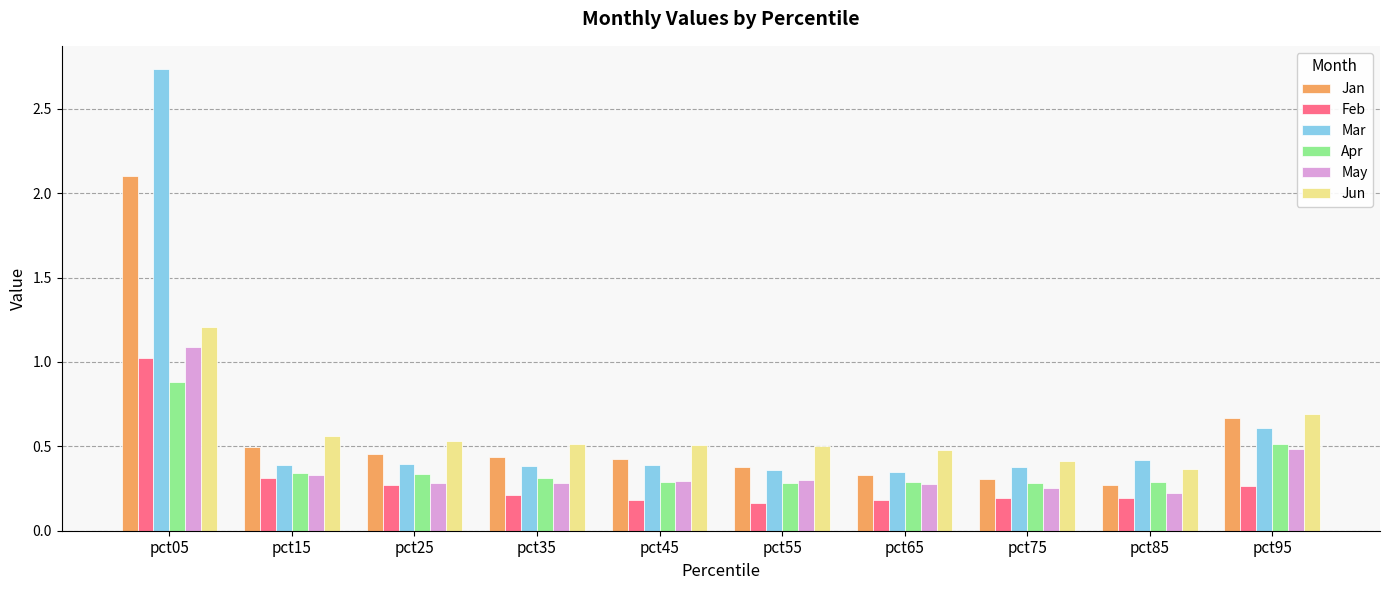

True or false: Mar has a value of 0.3 at pct65.

True